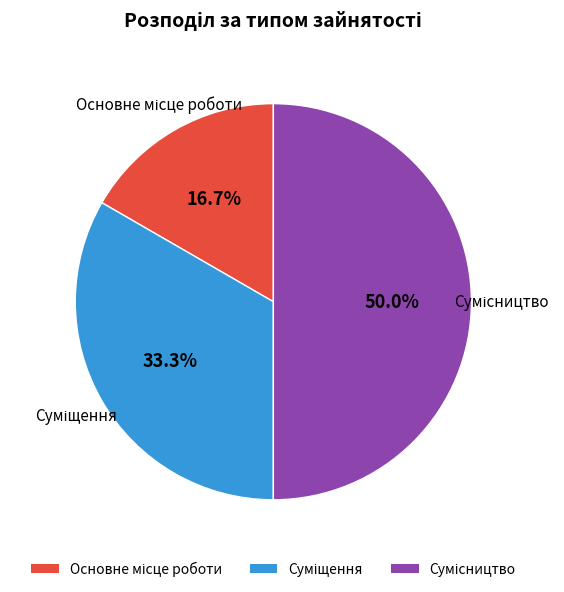

How many slices are in this pie chart?

3